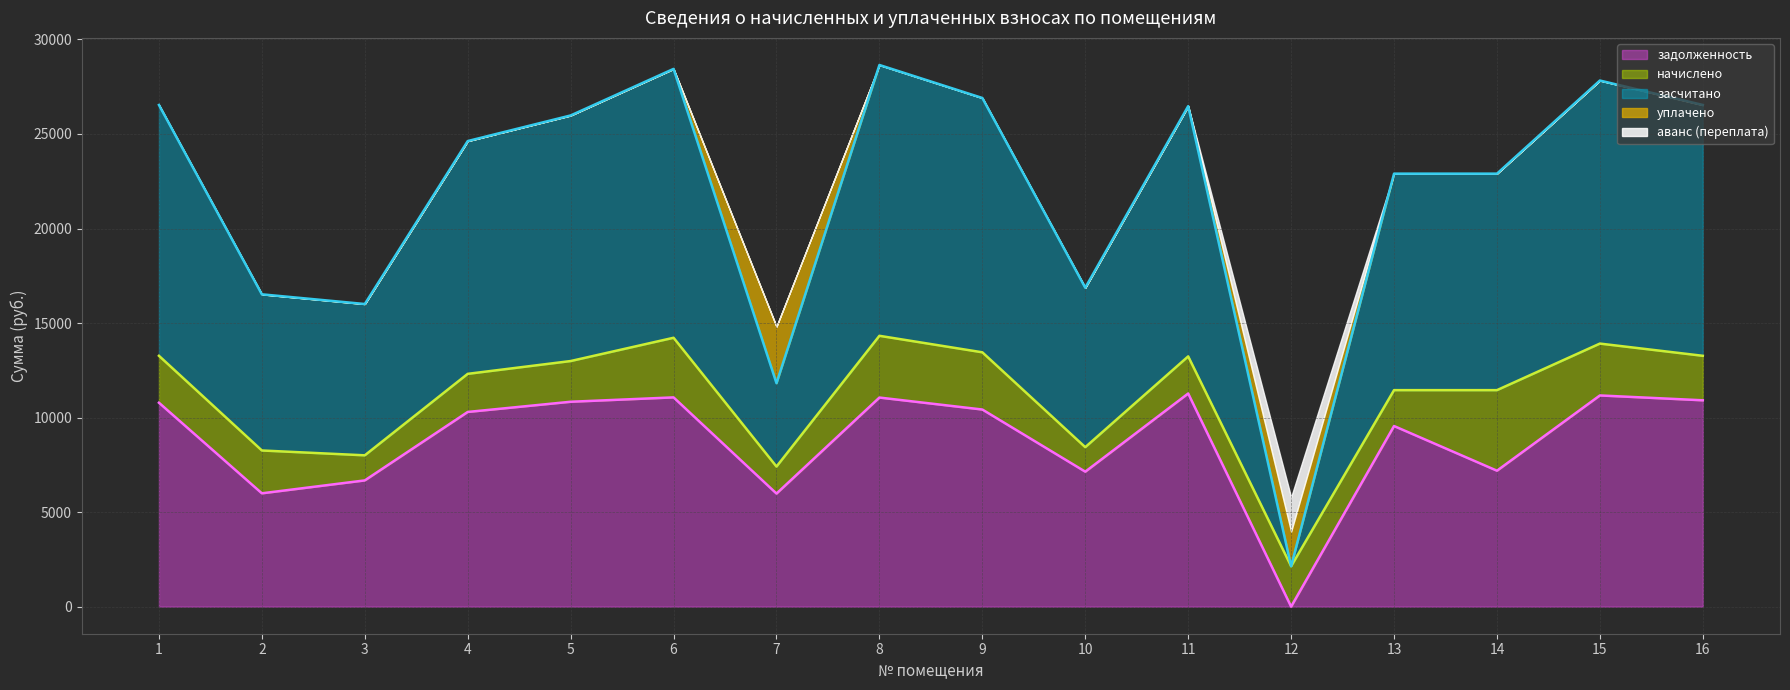

What is the difference between the maximum and minimum values in the задолженность series?

11273.5